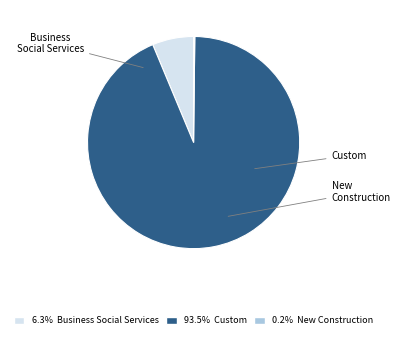

To the nearest percent, what is the difference between the Custom and Business Social Services slice percentages?

87%